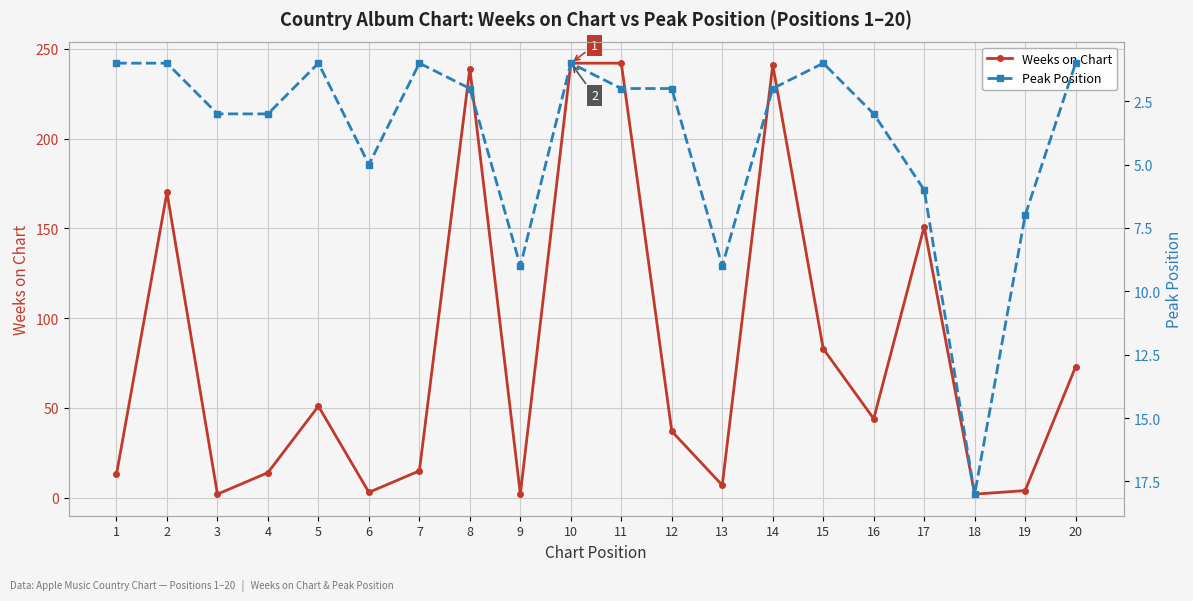

Where does the Peak Position series first go above 2?

3